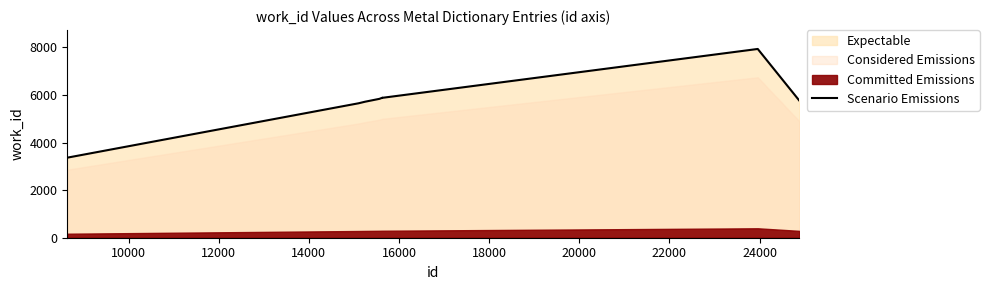

How many interior local peaks (higher than both neighbors) does the data have?

2